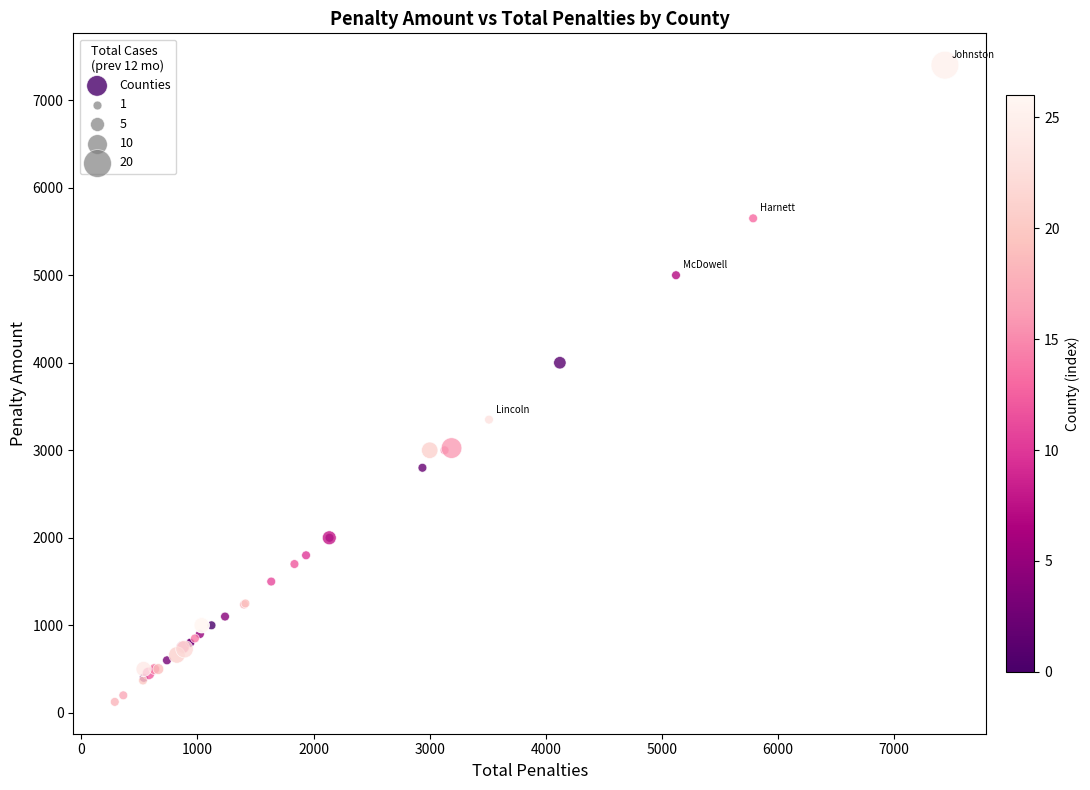

What Y value in the scatter plot is closest to 3762?

4000.0